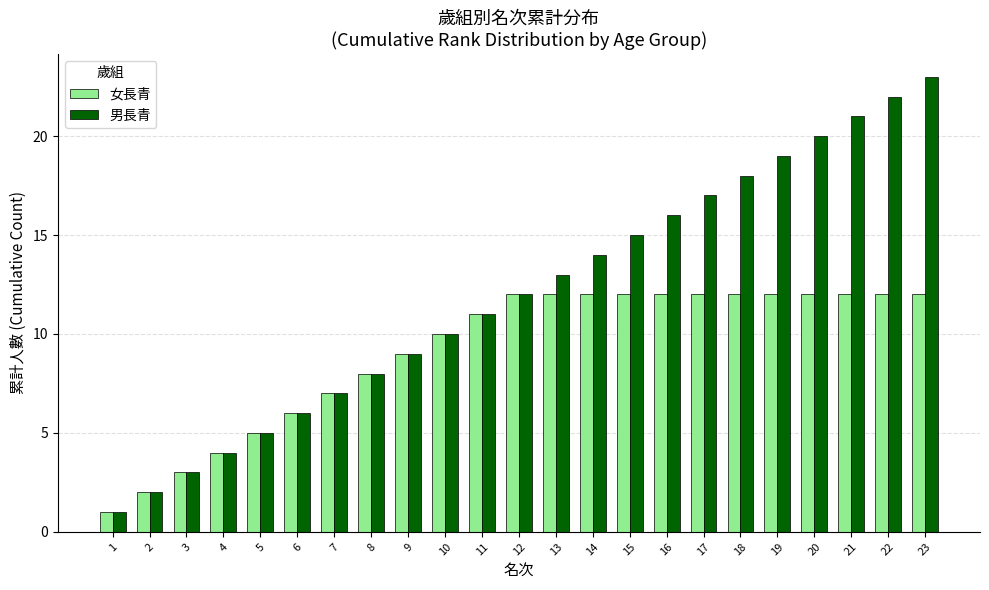

How many bars are there in total?

46